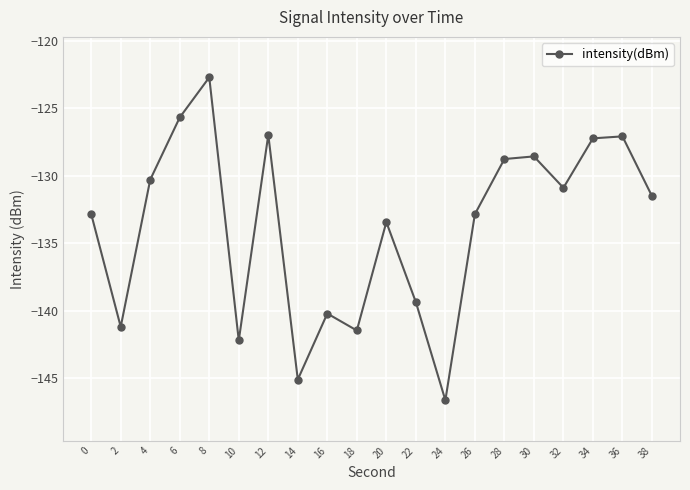

At which category does the data reach its first local valley?

2